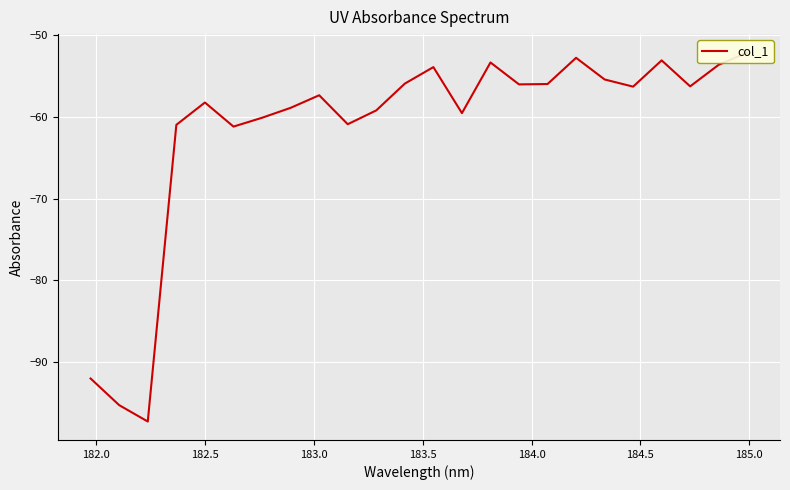

How many data points are above -56?

9